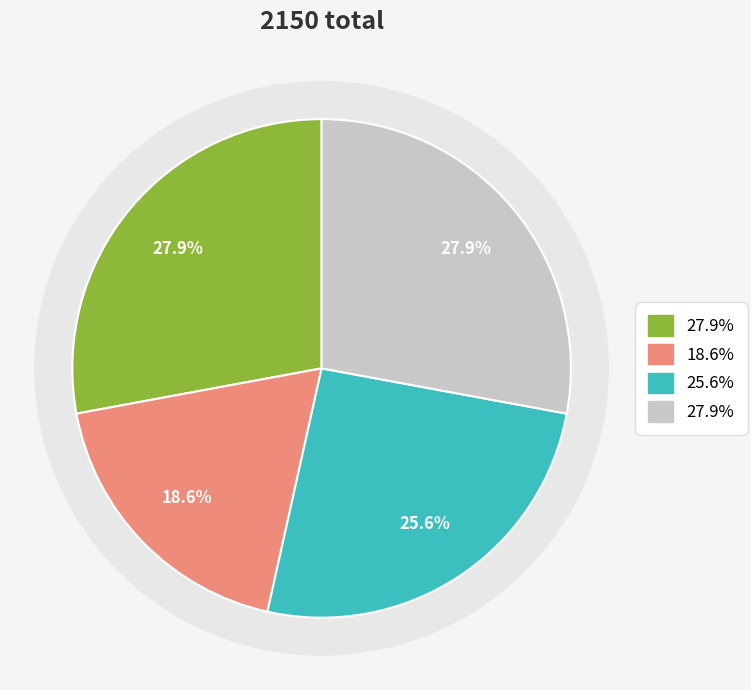

Is CA the majority of the pie?

No